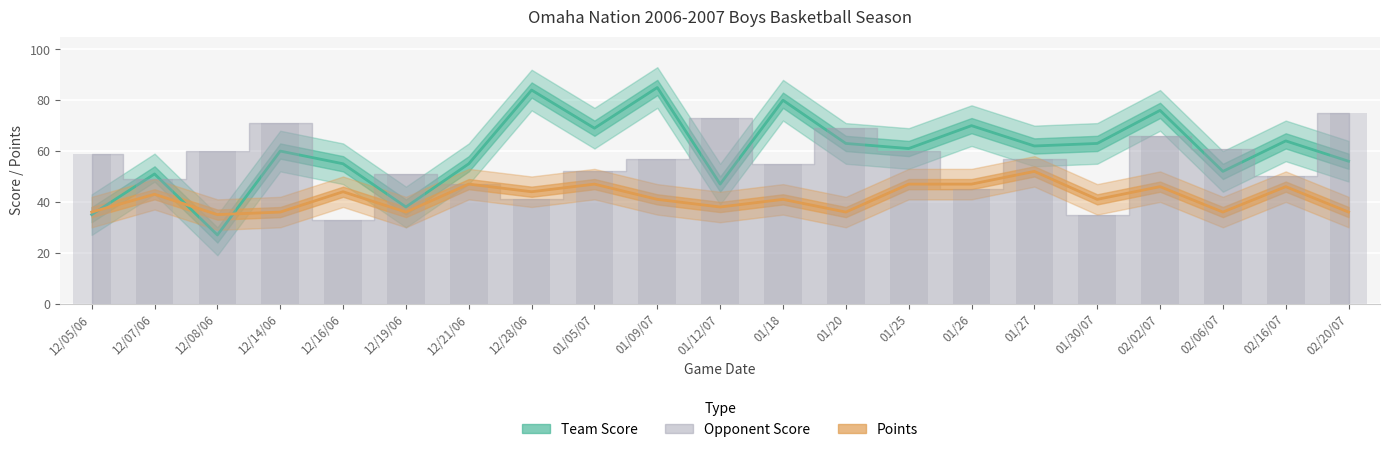

What is the label of the 6th bar from the left?

12/19/06